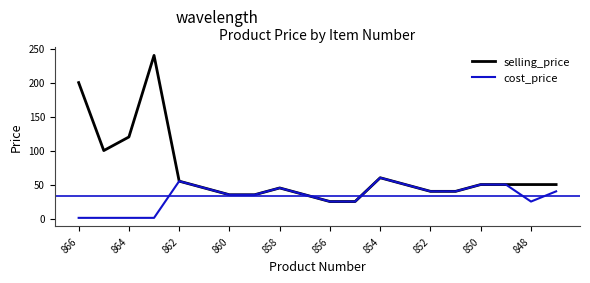

What is the greatest value displayed?

240